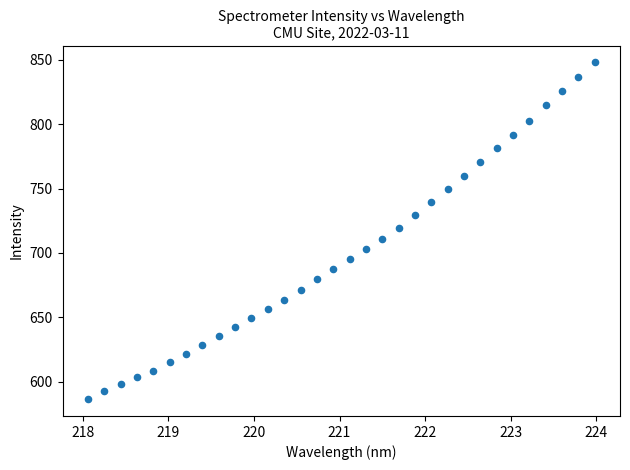

What is the range of Y values (max minus min)?

261.8